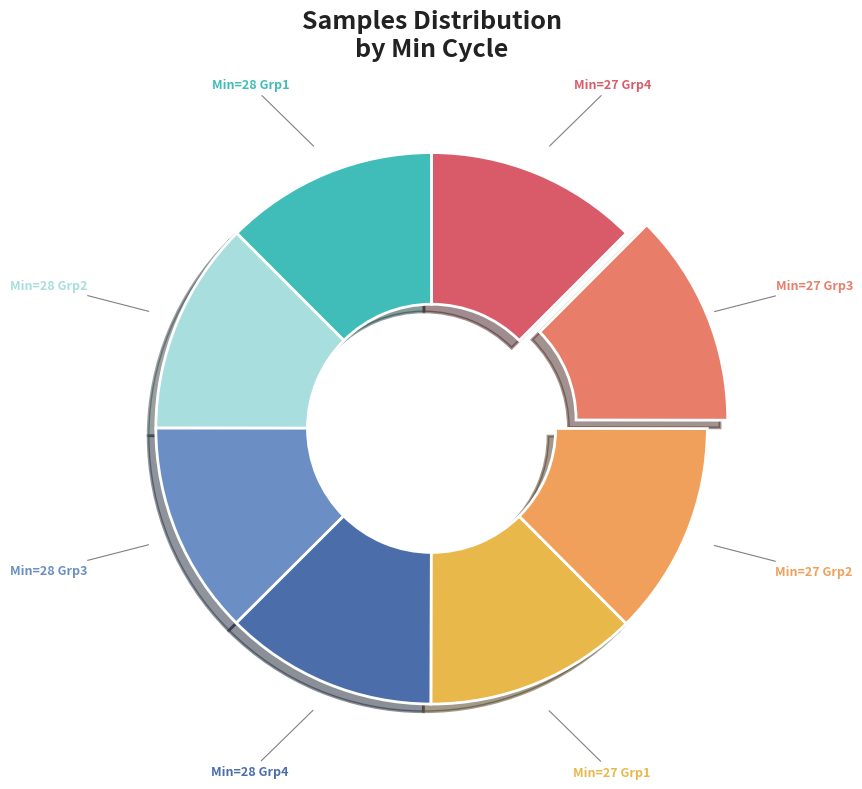

How many slices are in this pie chart?

8